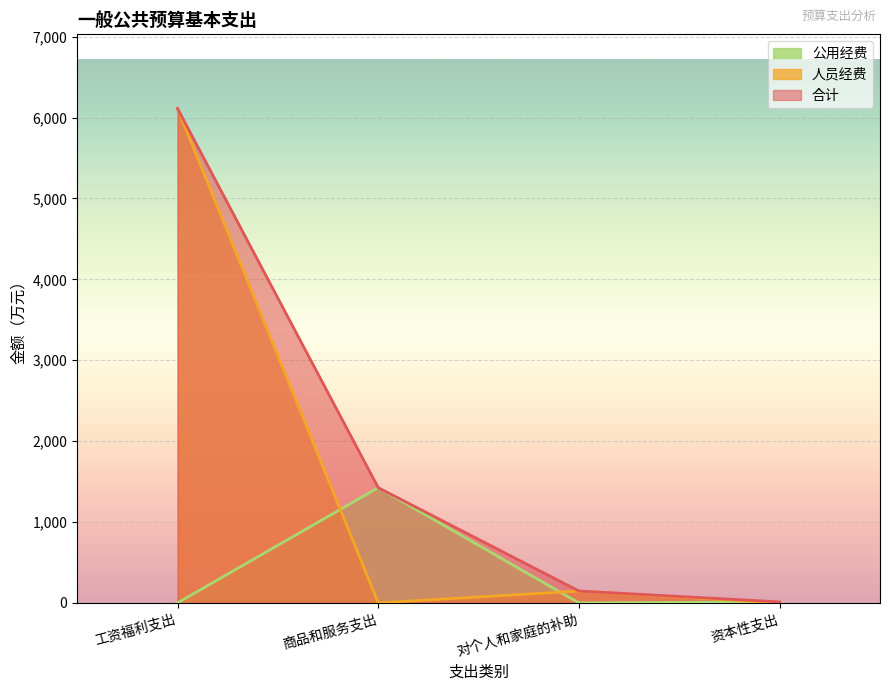

What is the label of the 3rd point from the right?

商品和服务支出